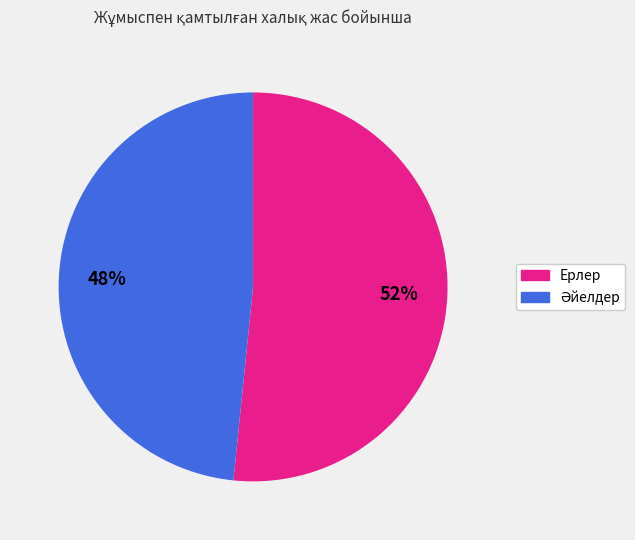

How many segments does this pie chart have?

2